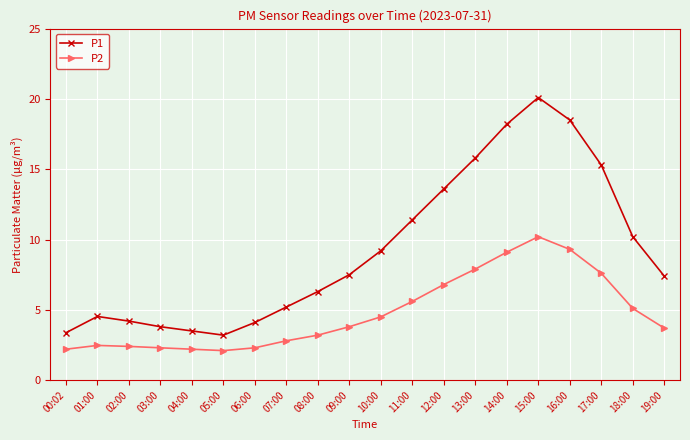

What are all the series names shown in the legend?

P1, P2